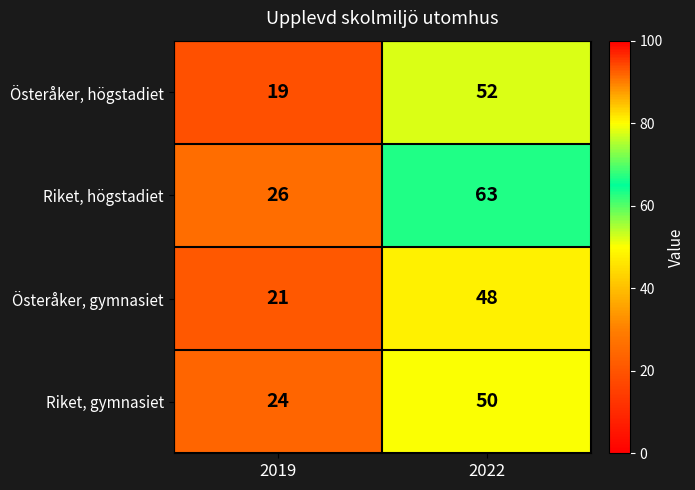

At which label does Riket, högstadiet reach its peak?

2022